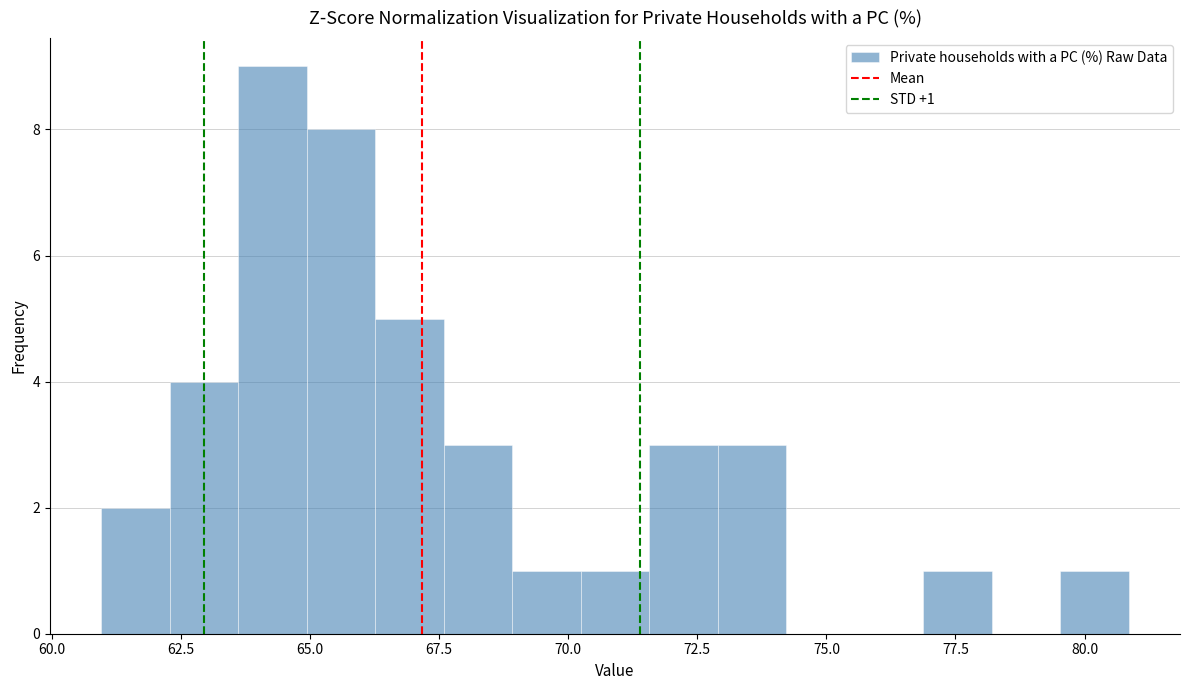

Read against the x-axis, roughly where is the centre of the tallest bar?

64.5